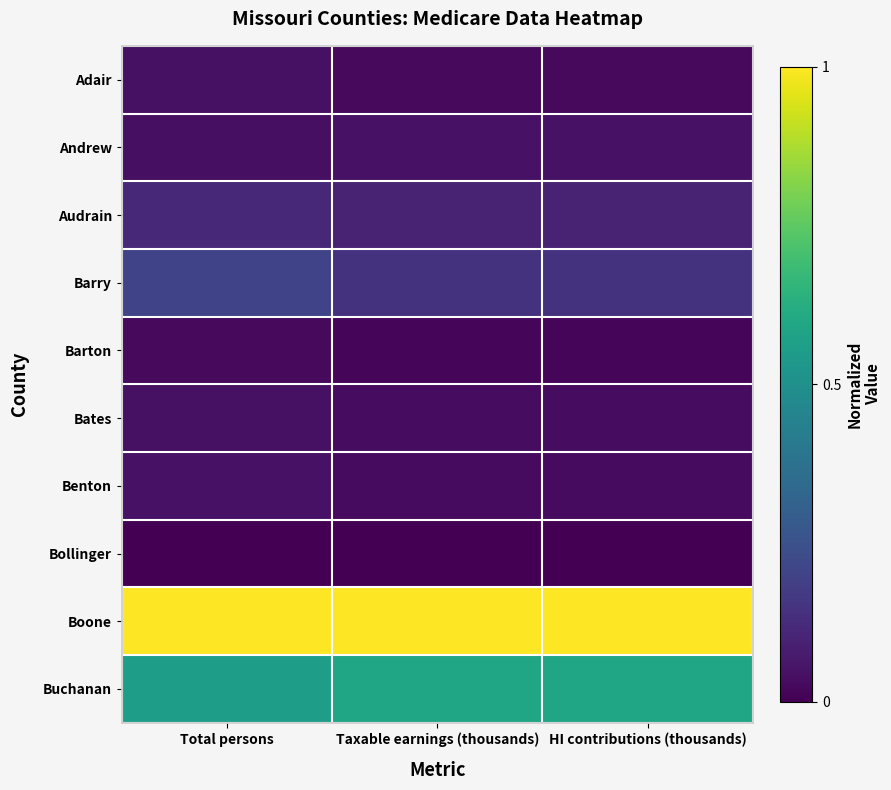

Rank the series by their maximum value, from lowest to highest.

Bollinger, Barton, Adair, Bates, Benton, Andrew, Audrain, Barry, Buchanan, Boone